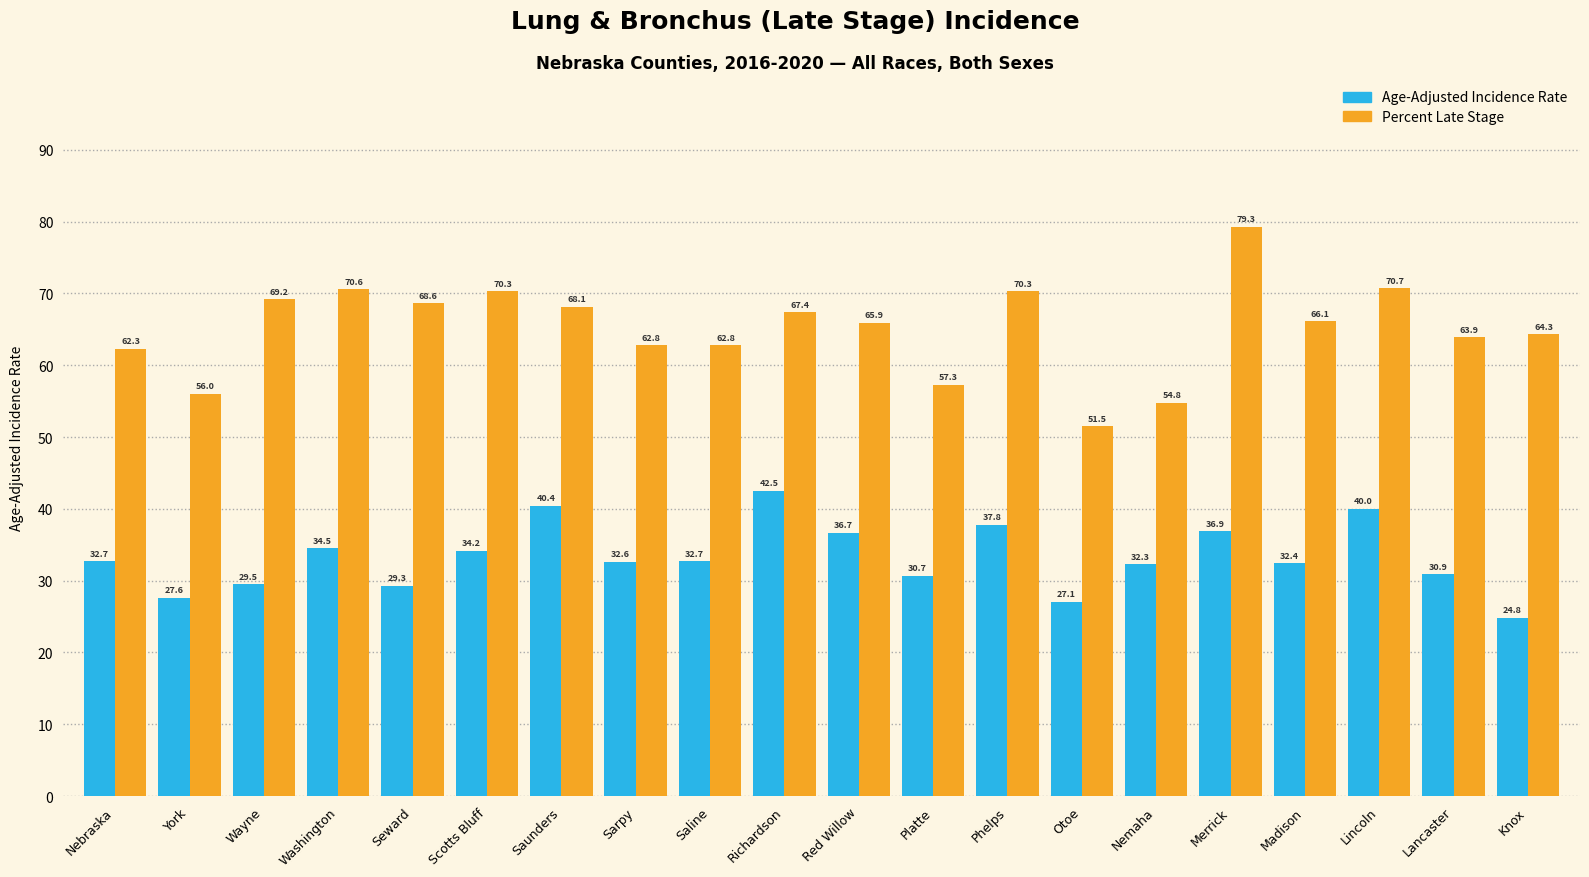

Rank the series at Washington from lowest to highest value.

Age-Adjusted Incidence Rate, Percent Late Stage